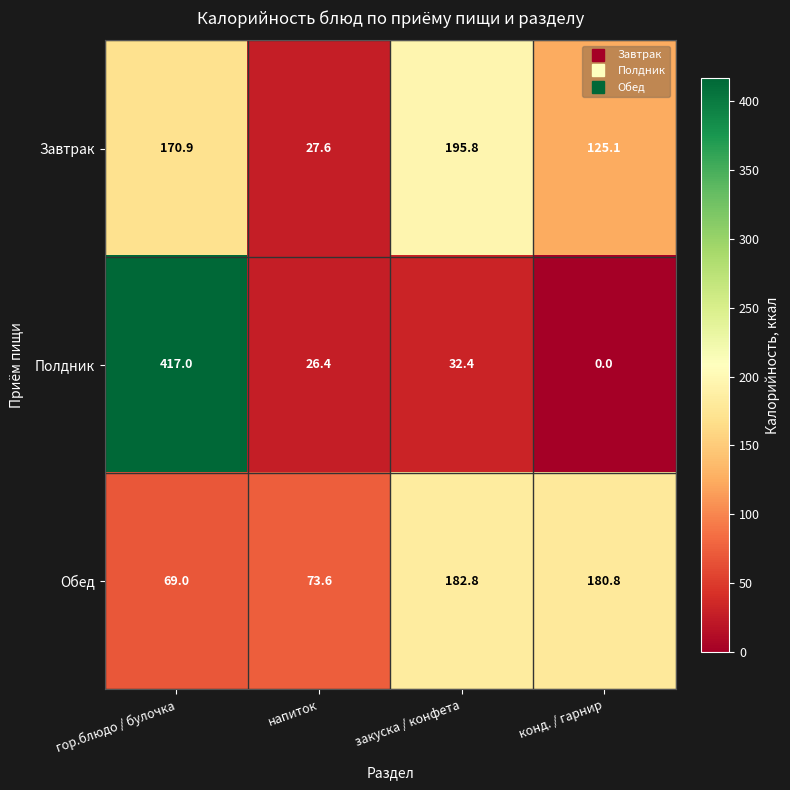

Is it true that Завтрак equals 195.8 at закуска / конфета?

True